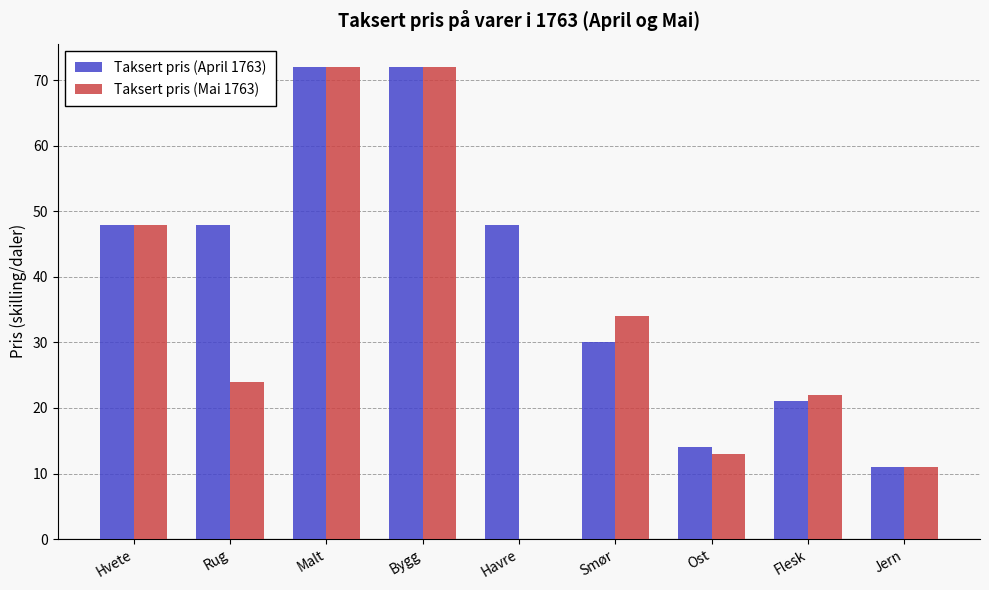

What is the maximum value for Taksert pris (April 1763)?

72